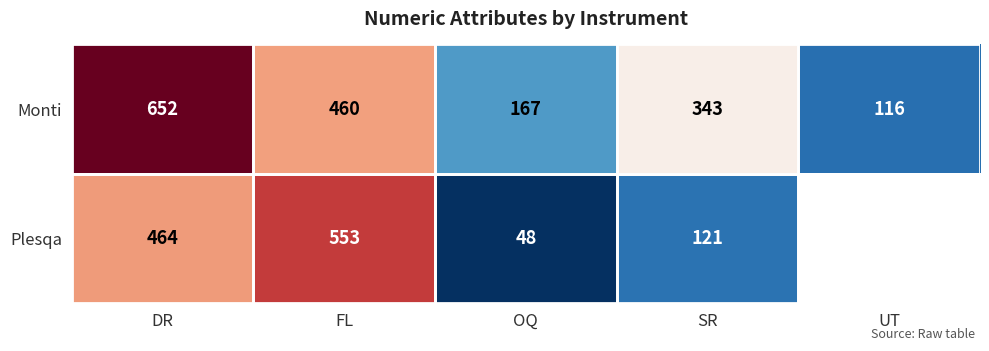

What is the total value across all series at SR?

464